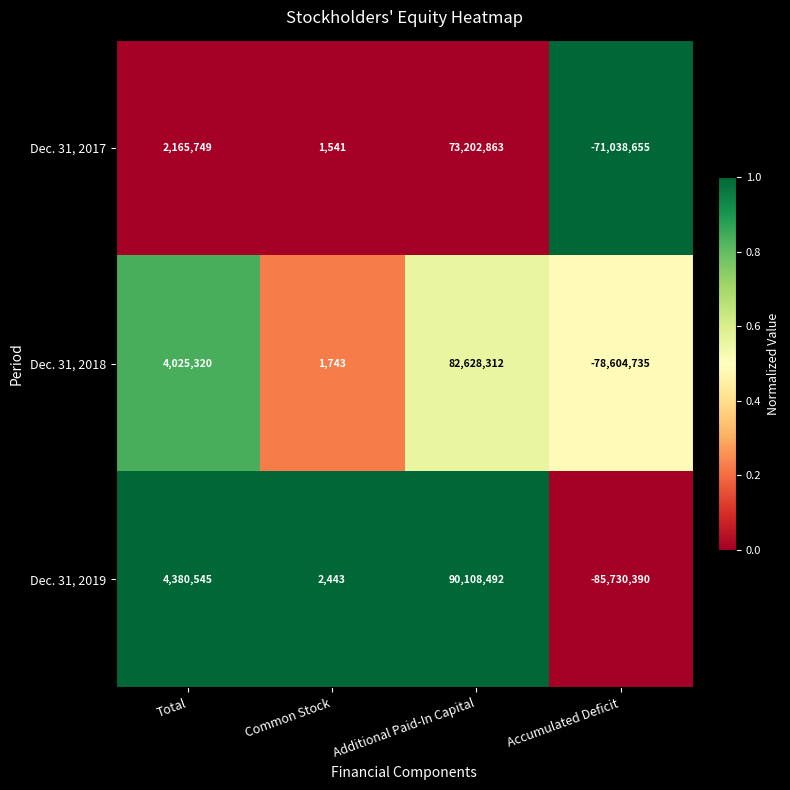

What is the maximum value shown in the chart?

90108492